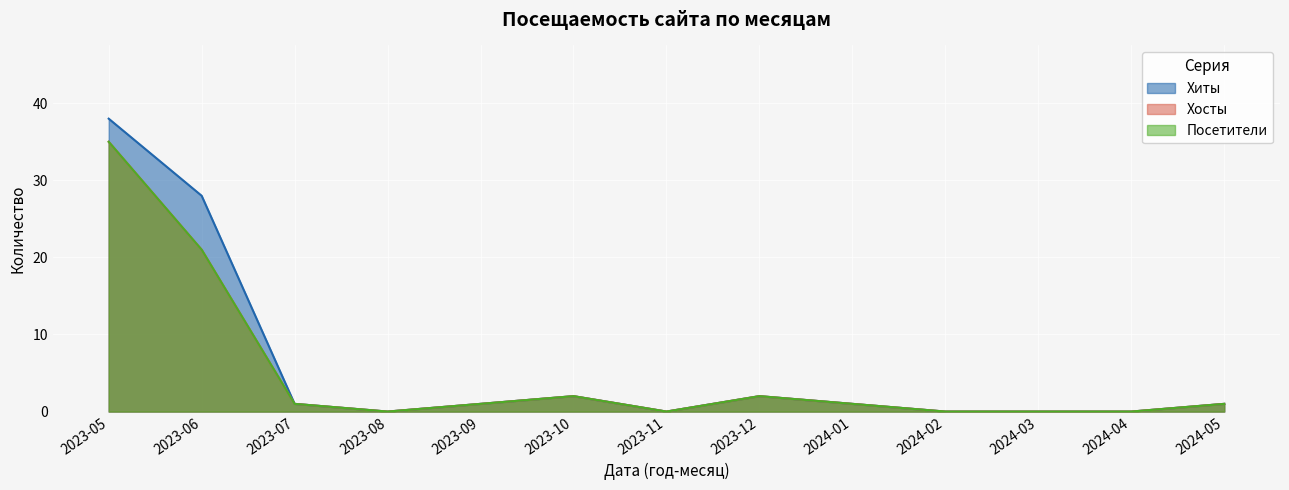

Reading right to left, list all the values displayed in this chart.

Хиты: 2024-05=1	2024-04=0	2024-03=0	2024-02=0	2024-01=1	2023-12=2	2023-11=0	2023-10=2	2023-09=1	2023-08=0	2023-07=1	2023-06=28	2023-05=38
Хосты: 2024-05=1	2024-04=0	2024-03=0	2024-02=0	2024-01=1	2023-12=2	2023-11=0	2023-10=2	2023-09=1	2023-08=0	2023-07=1	2023-06=21	2023-05=35
Посетители: 2024-05=1	2024-04=0	2024-03=0	2024-02=0	2024-01=1	2023-12=2	2023-11=0	2023-10=2	2023-09=1	2023-08=0	2023-07=1	2023-06=21	2023-05=35